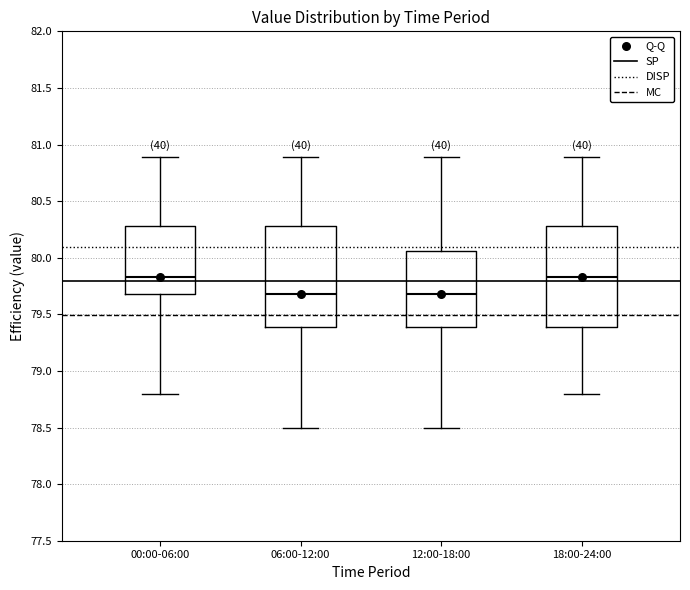

Where is the upper edge of the box for 12:00-18:00 on the y-axis? The values are not printed on the chart, so give them approximately, as read against the axis.

80.05